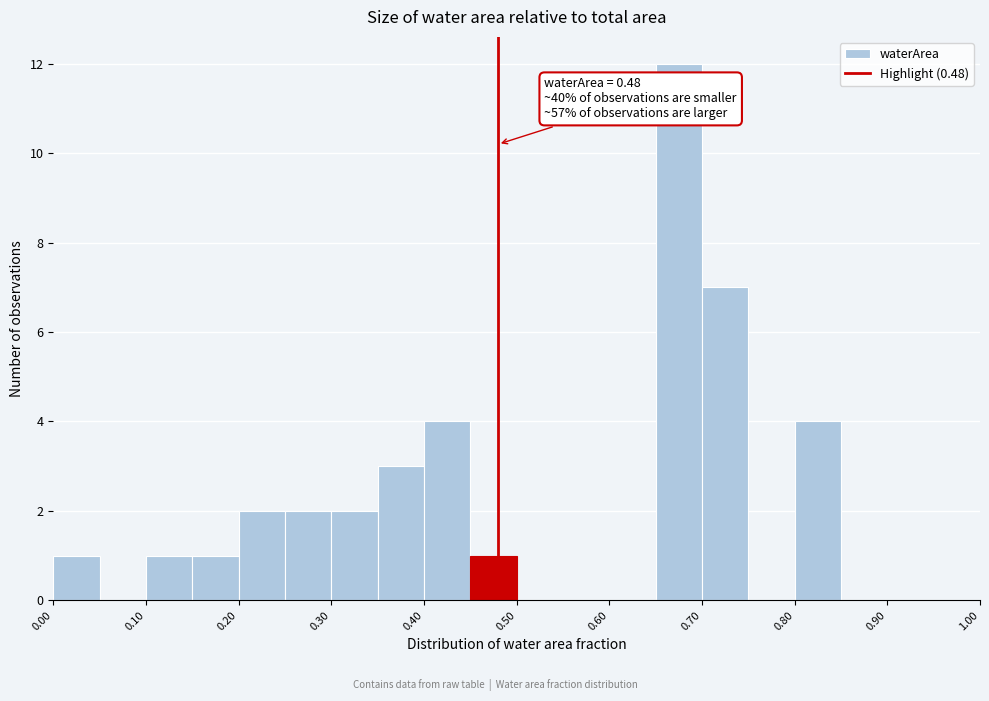

Which range on the x-axis has the tallest bar?

0.65 to 0.70